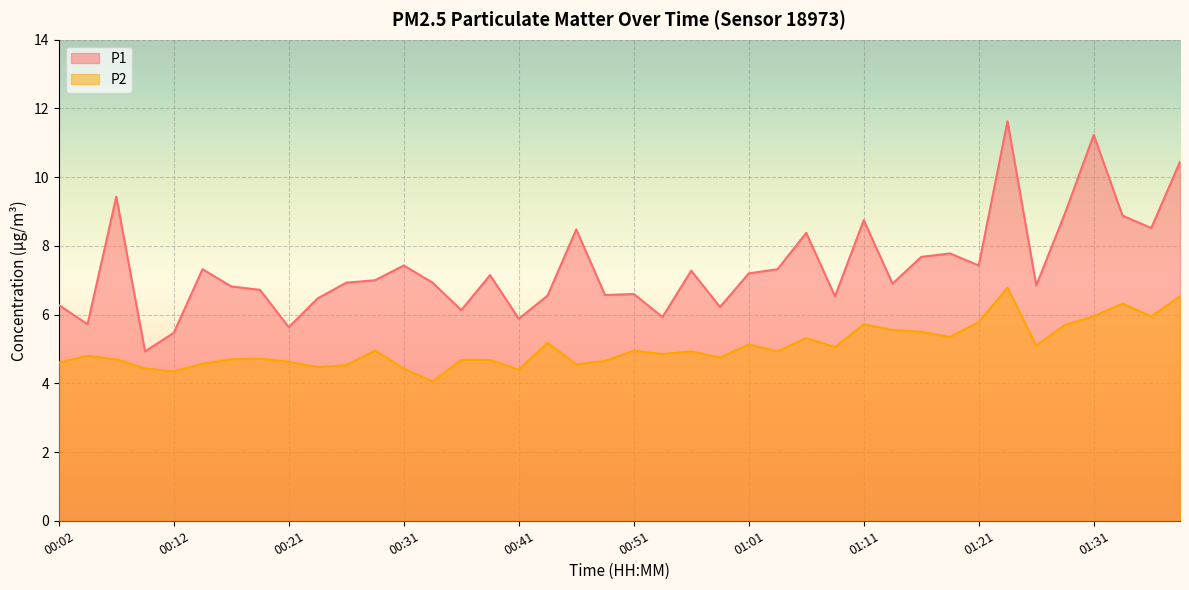

Where is the first local maximum for P1?

00:07